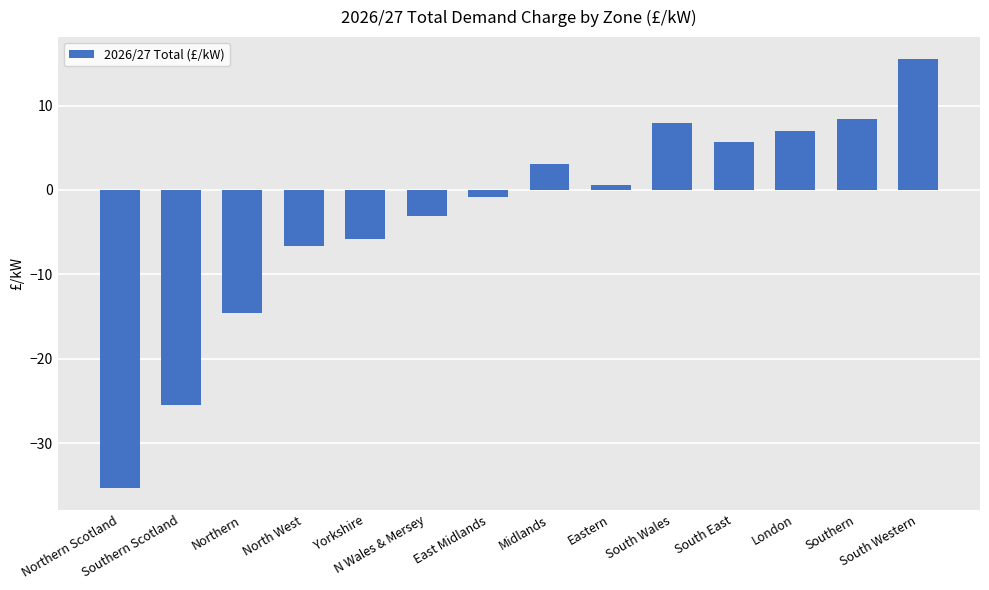

Reading left to right, what are all the values shown in this chart?

Northern Scotland=-35.3	Southern Scotland=-25.5	Northern=-14.5	North West=-6.7	Yorkshire=-5.8	N Wales & Mersey=-3.1	East Midlands=-0.8	Midlands=3.1	Eastern=0.6	South Wales=8.0	South East=5.6	London=7.0	Southern=8.4	South Western=15.6